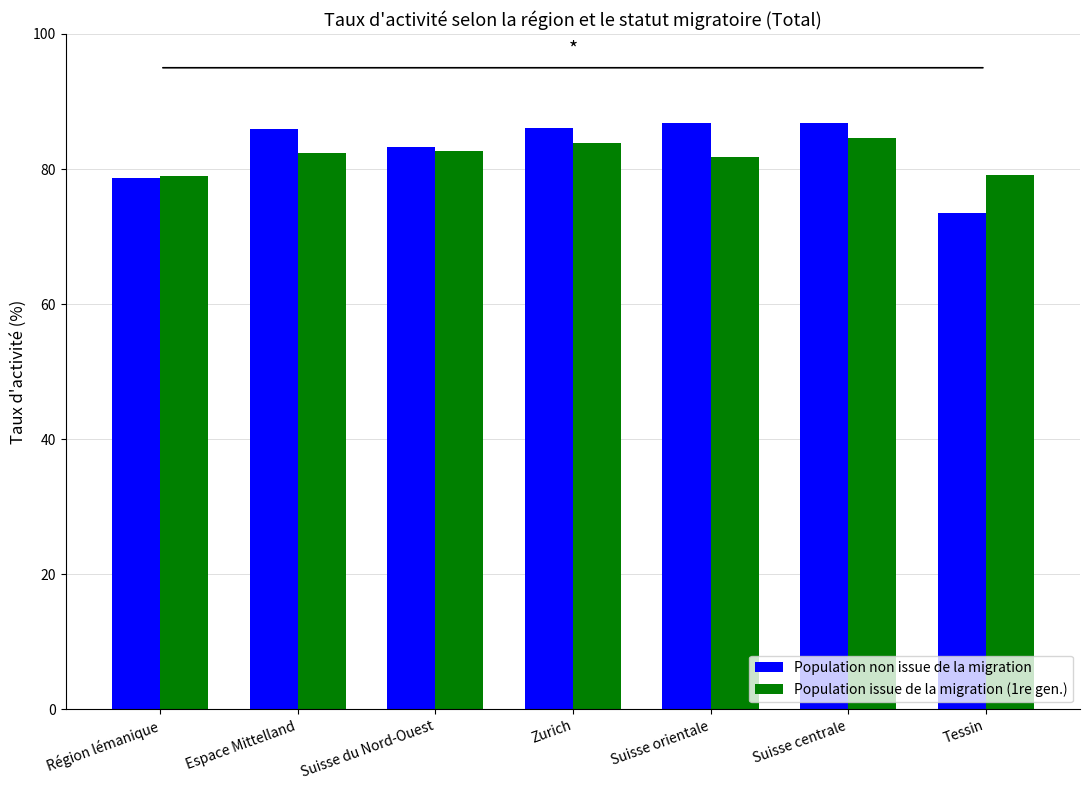

What is the lowest value of the Population issue de la migration (1re gen.) series?

79.0